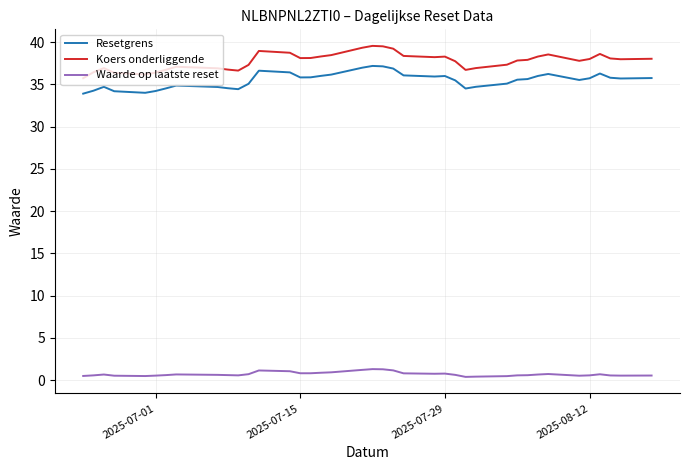

At how many categories does at least one series exceed 20?

39